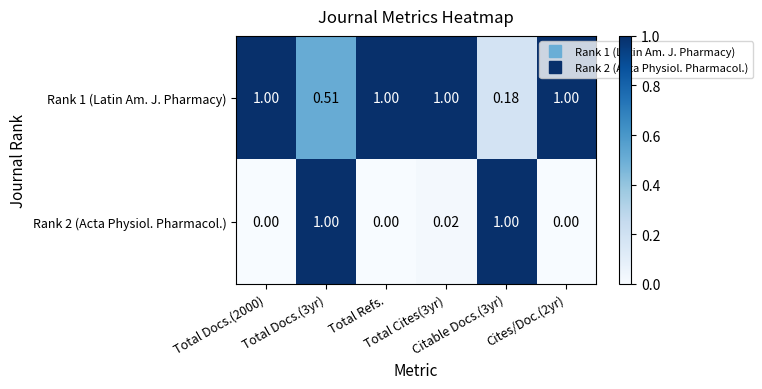

Reading left to right, transcribe all the data shown in this chart.

Rank 1 (Latin Am. J. Pharmacy): Total Docs.(2000)=1.0	Total Docs.(3yr)=0.5	Total Refs.=1.0	Total Cites(3yr)=1.0	Citable Docs.(3yr)=0.2	Cites/Doc.(2yr)=1.0
Rank 2 (Acta Physiol. Pharmacol.): Total Docs.(2000)=0.0	Total Docs.(3yr)=1.0	Total Refs.=0.0	Total Cites(3yr)=0.0	Citable Docs.(3yr)=1.0	Cites/Doc.(2yr)=0.0